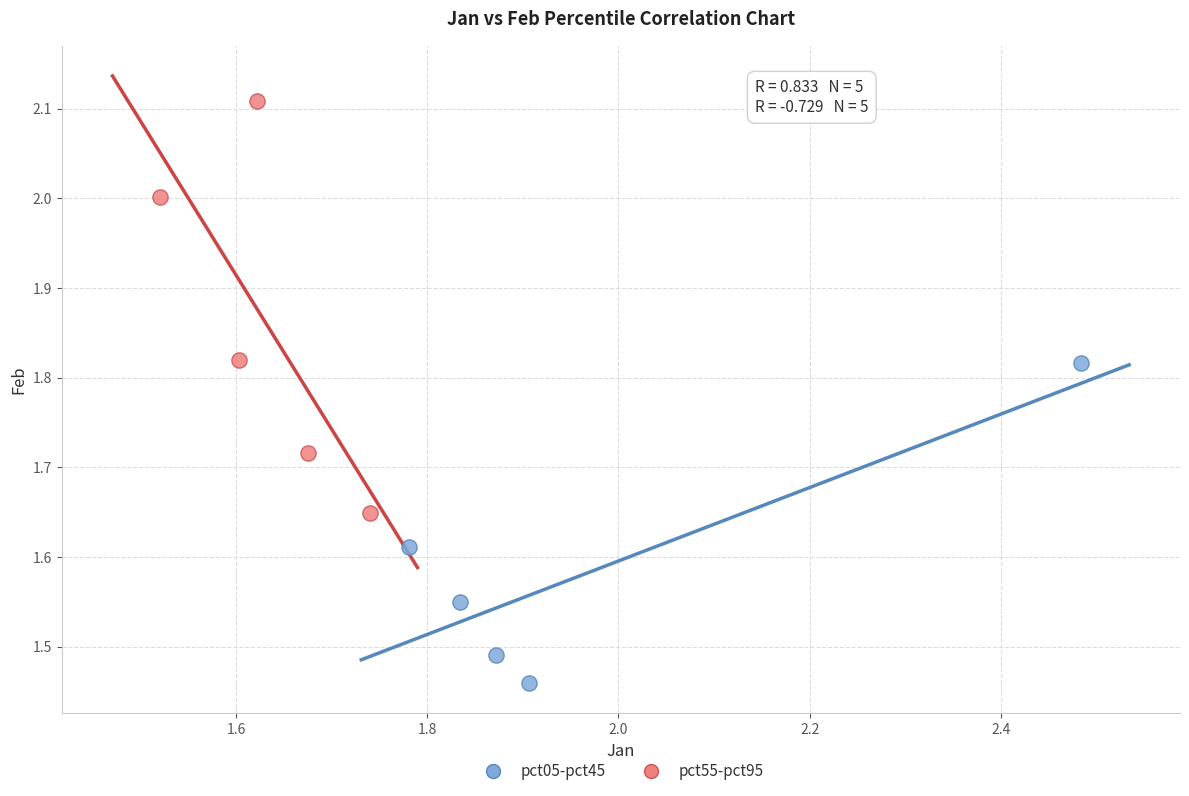

Which series contains the lowest Y value?

pct05-pct45